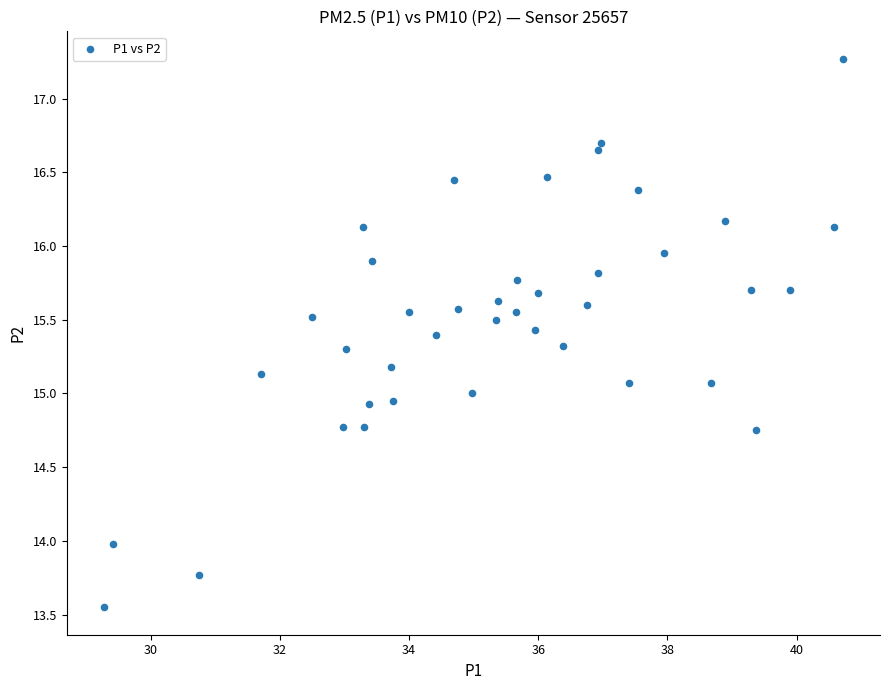

What is the range of X values (max minus min)?

11.4